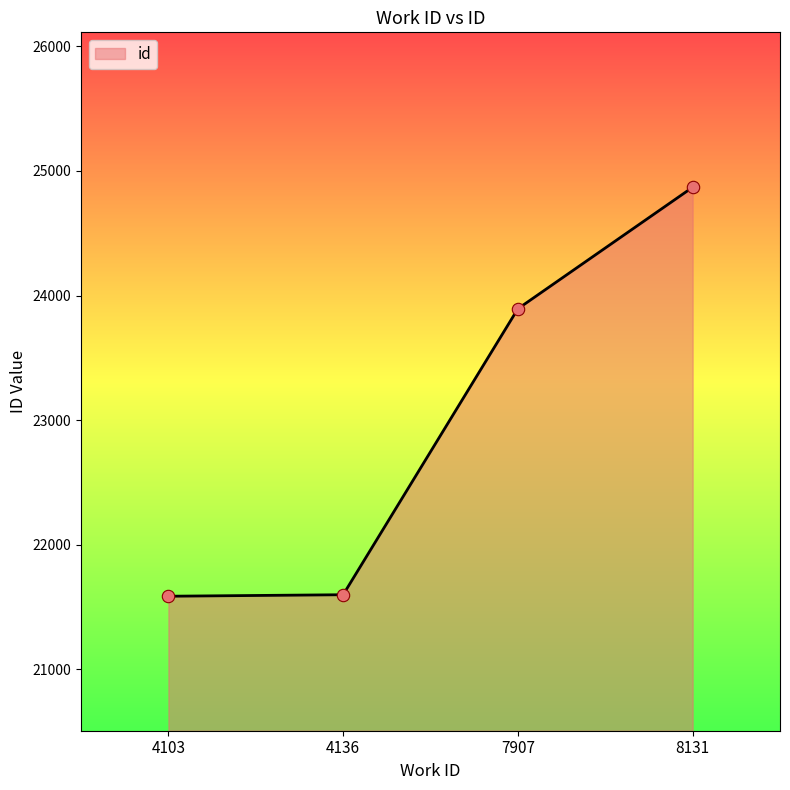

Approximately how many times larger is the value at 7907 compared to 4103?

1.1